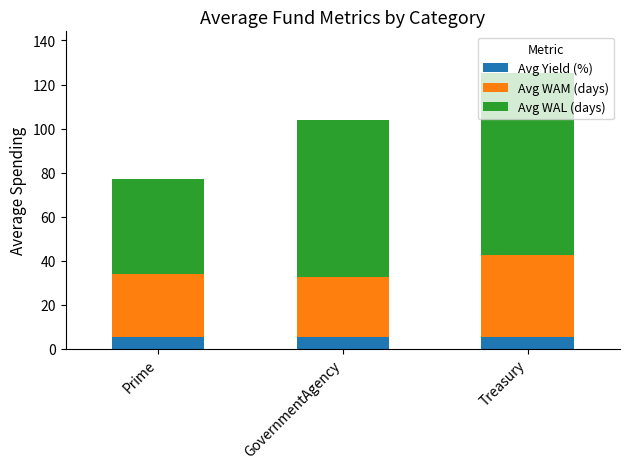

What is the maximum value for Avg Yield (%)?

5.4